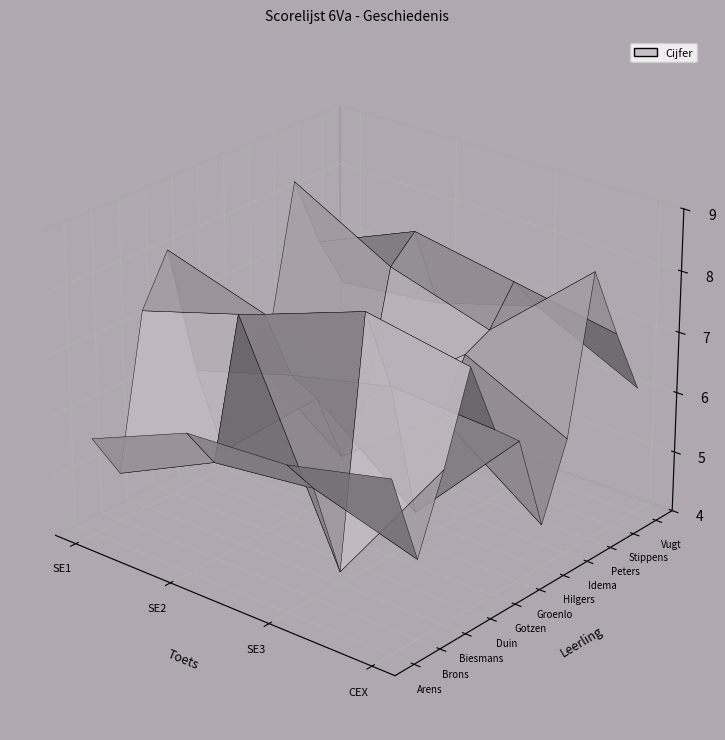

What is the sum of the Idema values at SE1 and SE3?

12.8